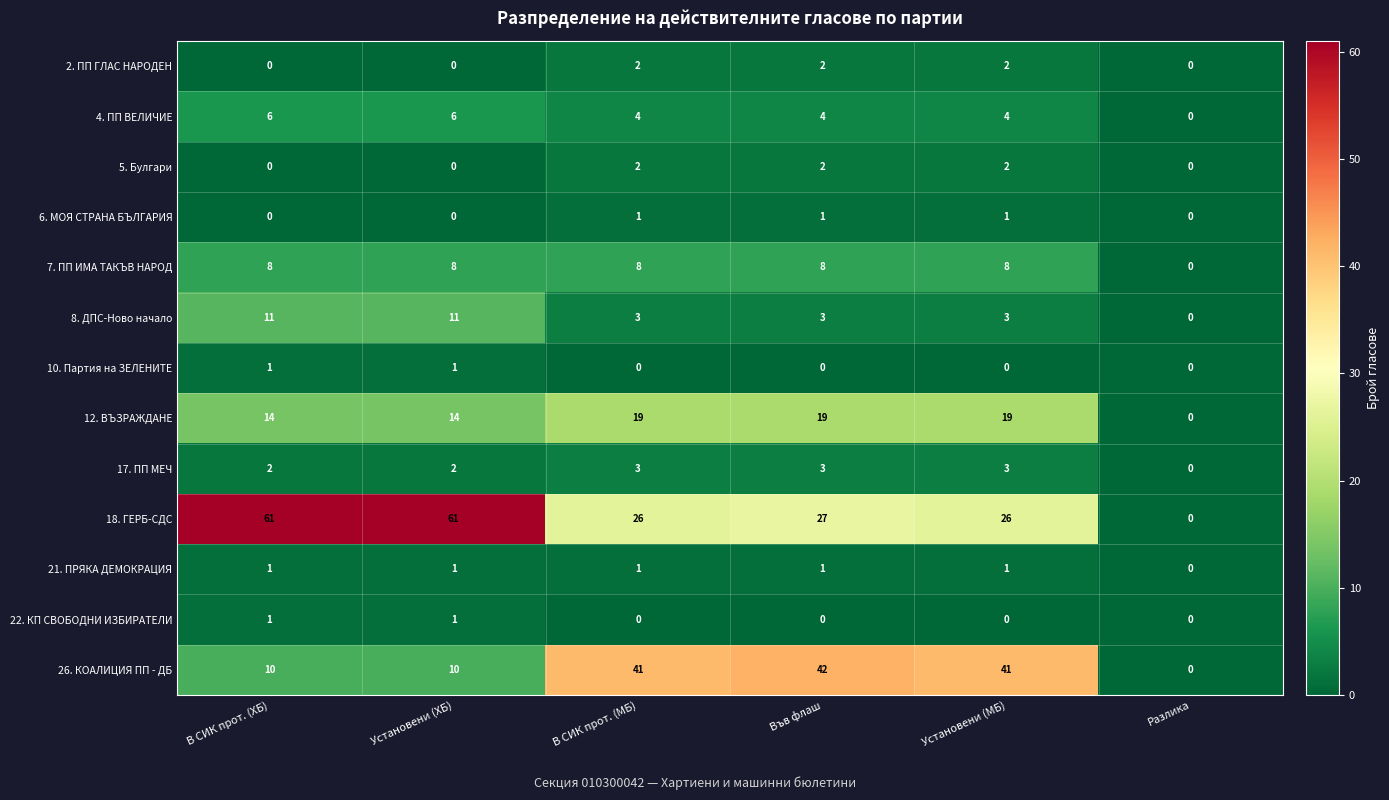

What is the maximum value shown in the chart?

61